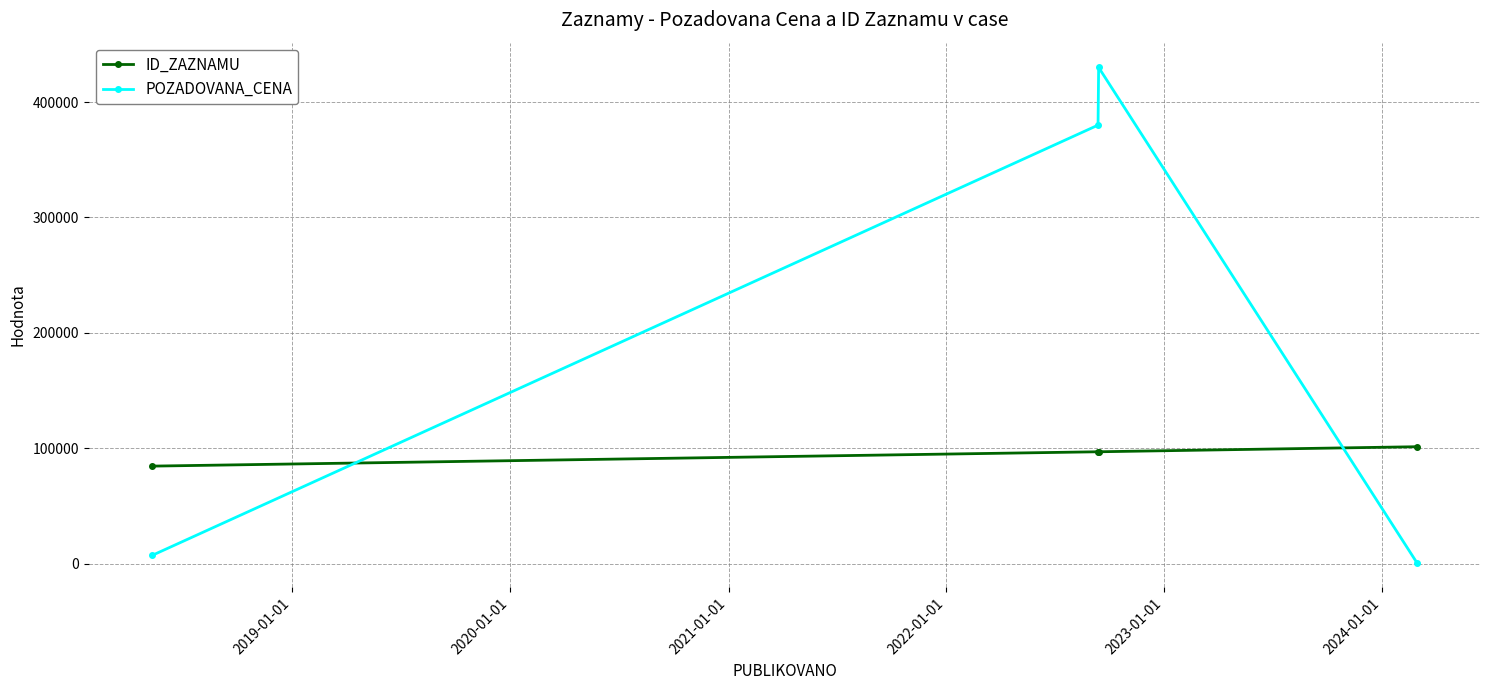

How many times do ID_ZAZNAMU and POZADOVANA_CENA cross each other?

2